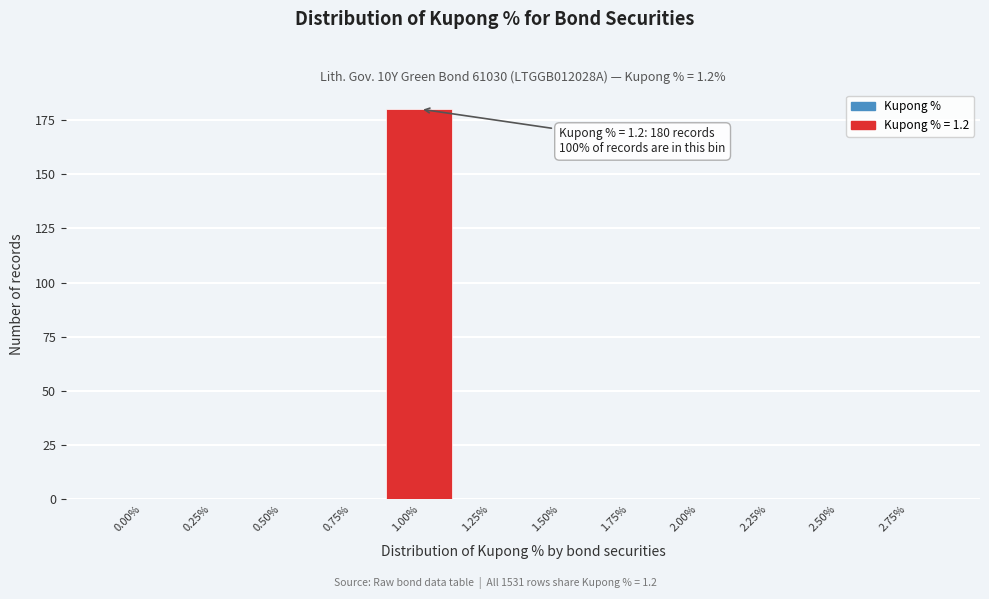

Reading left to right, list all the values displayed in this chart.

0.00%=0	0.25%=0	0.50%=0	0.75%=0	1.00%=180	1.25%=0	1.50%=0	1.75%=0	2.00%=0	2.25%=0	2.50%=0	2.75%=0